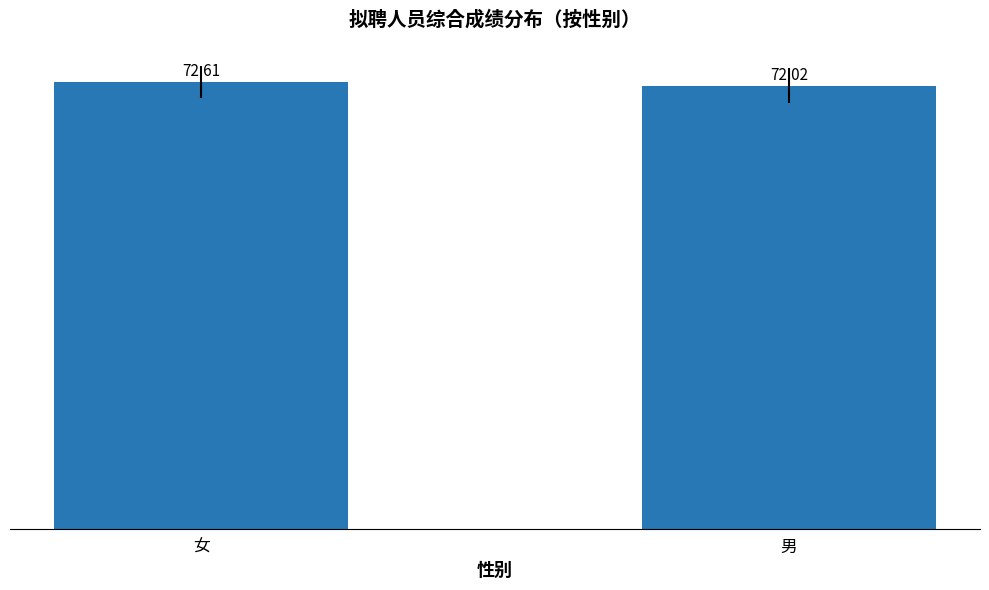

What is the minimum value shown in the chart?

72.0